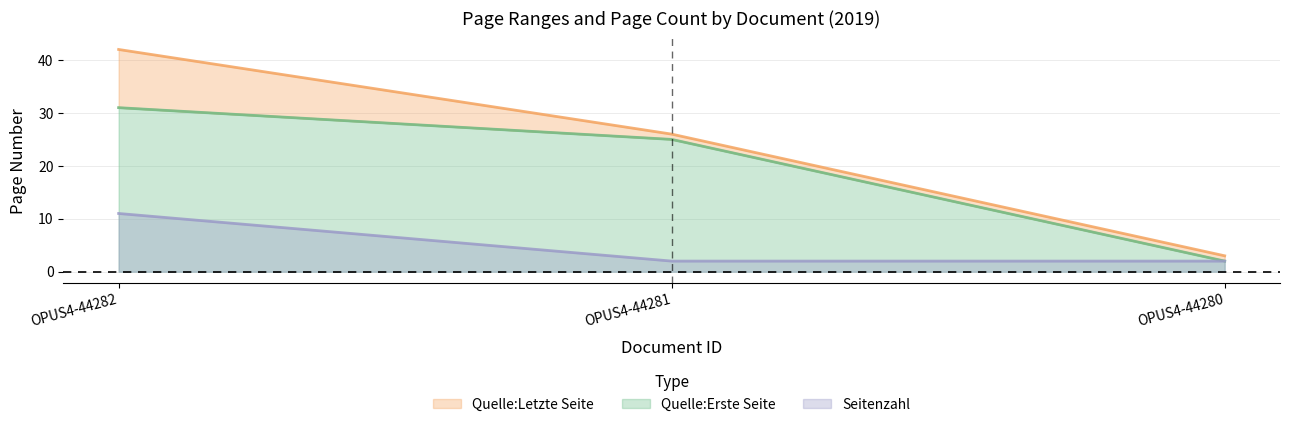

Reading right to left, extract all data points from this chart.

Quelle:Erste Seite: 2	25	31
Quelle:Letzte Seite: 3	26	42
Seitenzahl: 2	2	11